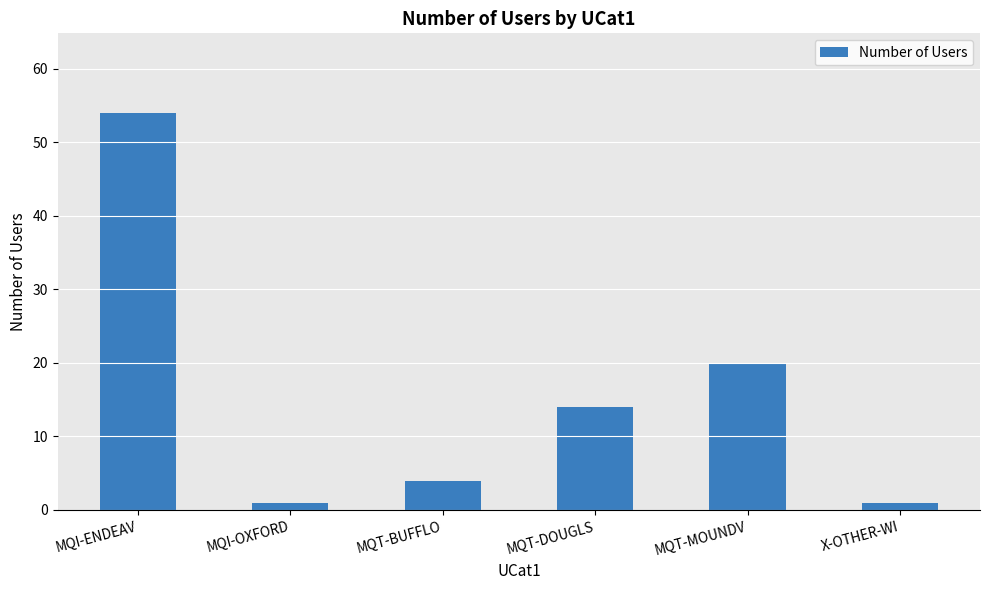

What is the label of the 6th bar from the right?

MQI-ENDEAV